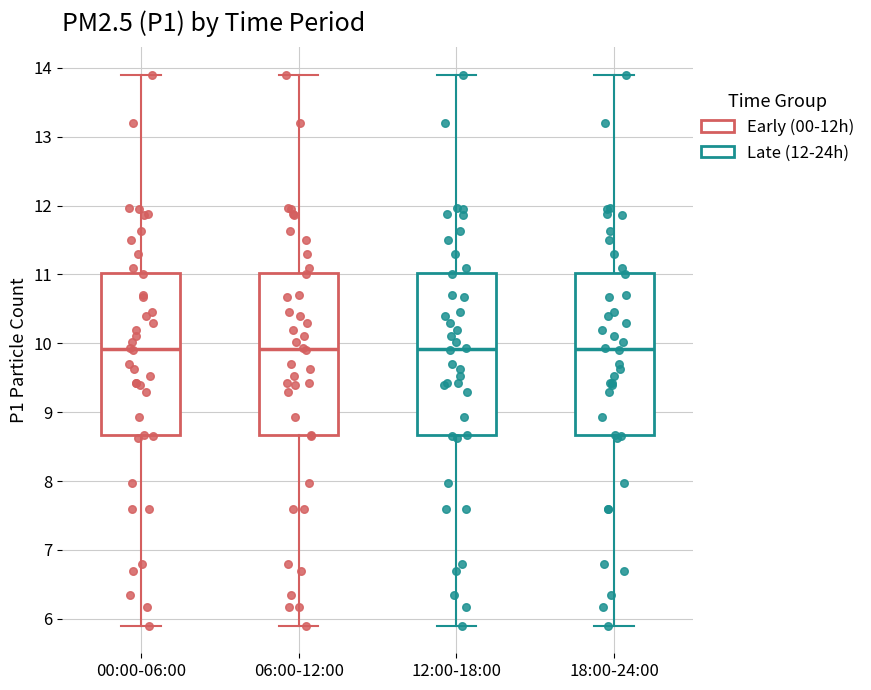

Where does the median line of the box for 00:00-06:00 sit on the y-axis? The values are not printed on the chart, so give them approximately, as read against the axis.

9.9